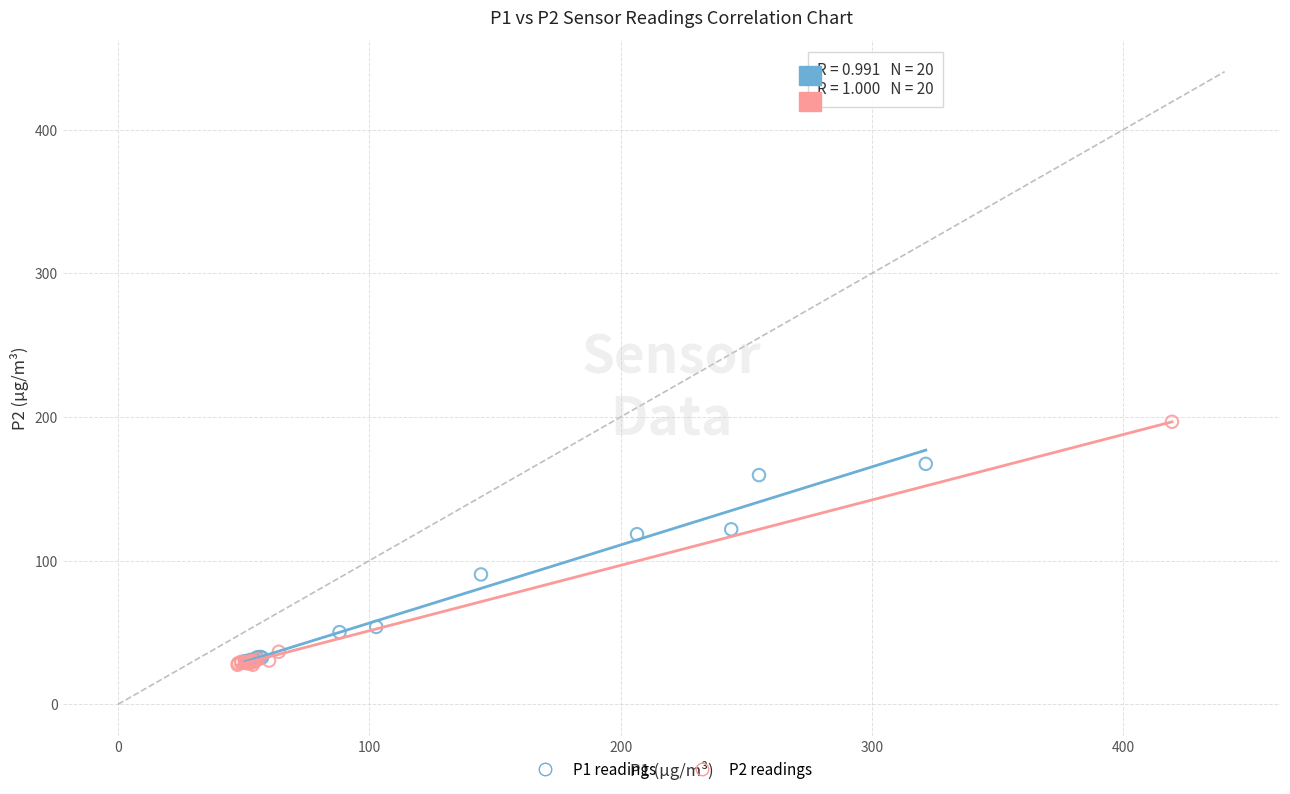

Which series reaches the maximum Y coordinate?

P2 readings